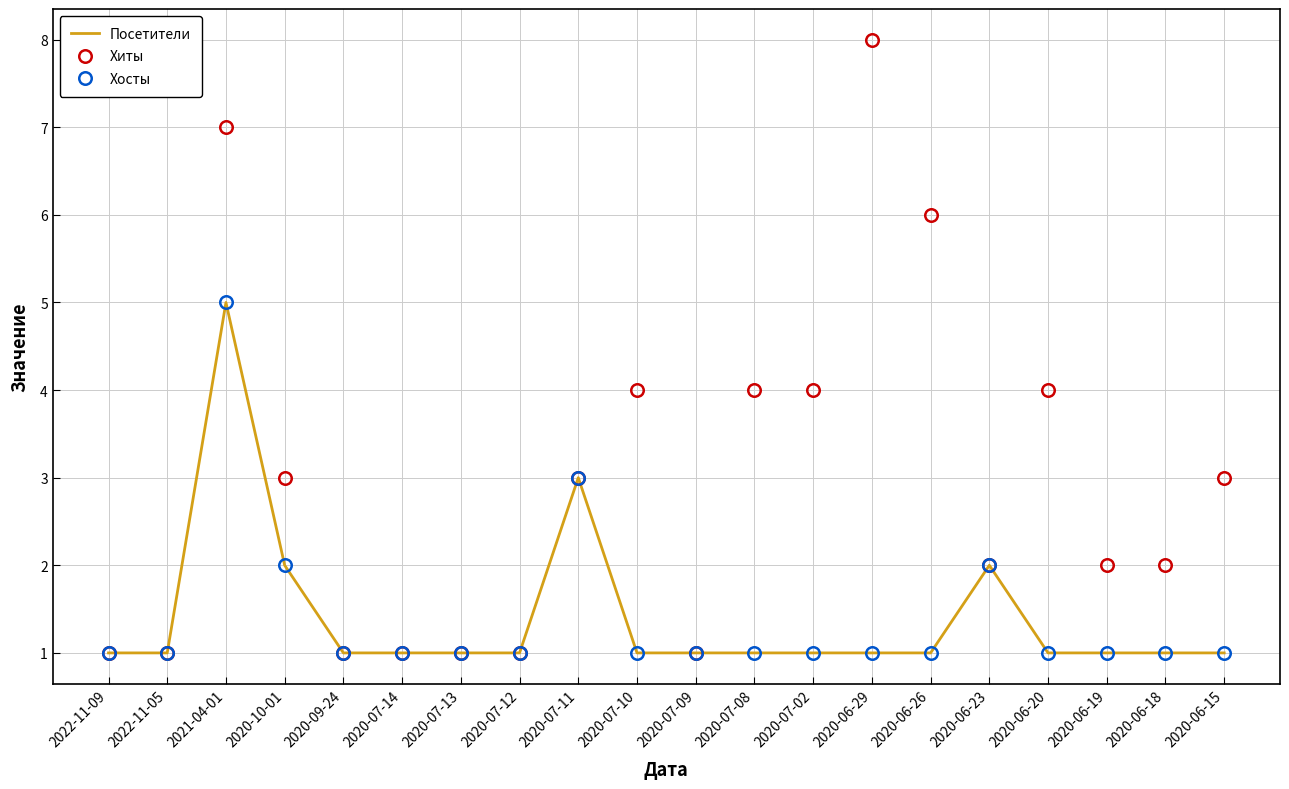

What is the difference between the maximum and second lowest values in the Хосты series?

4